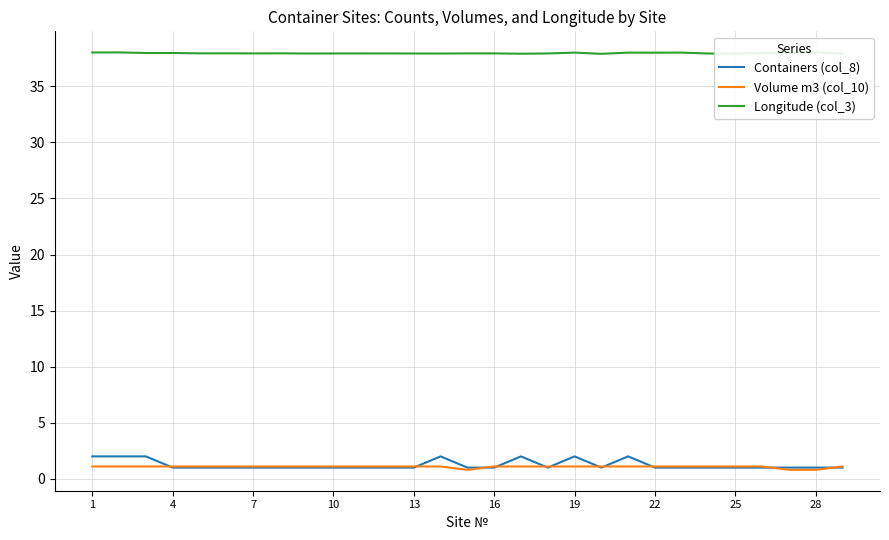

What is the maximum value for Containers (col_8)?

2.0